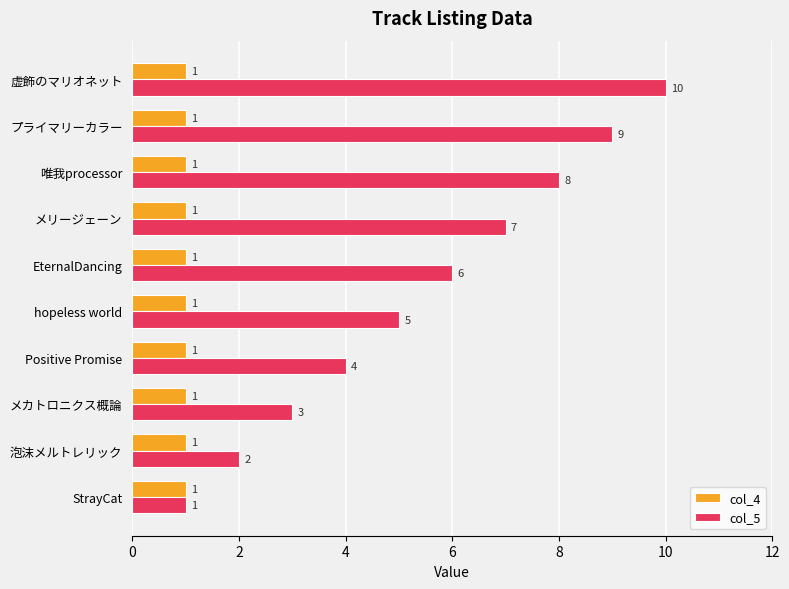

At which label is col_5 closest to 5?

hopeless world